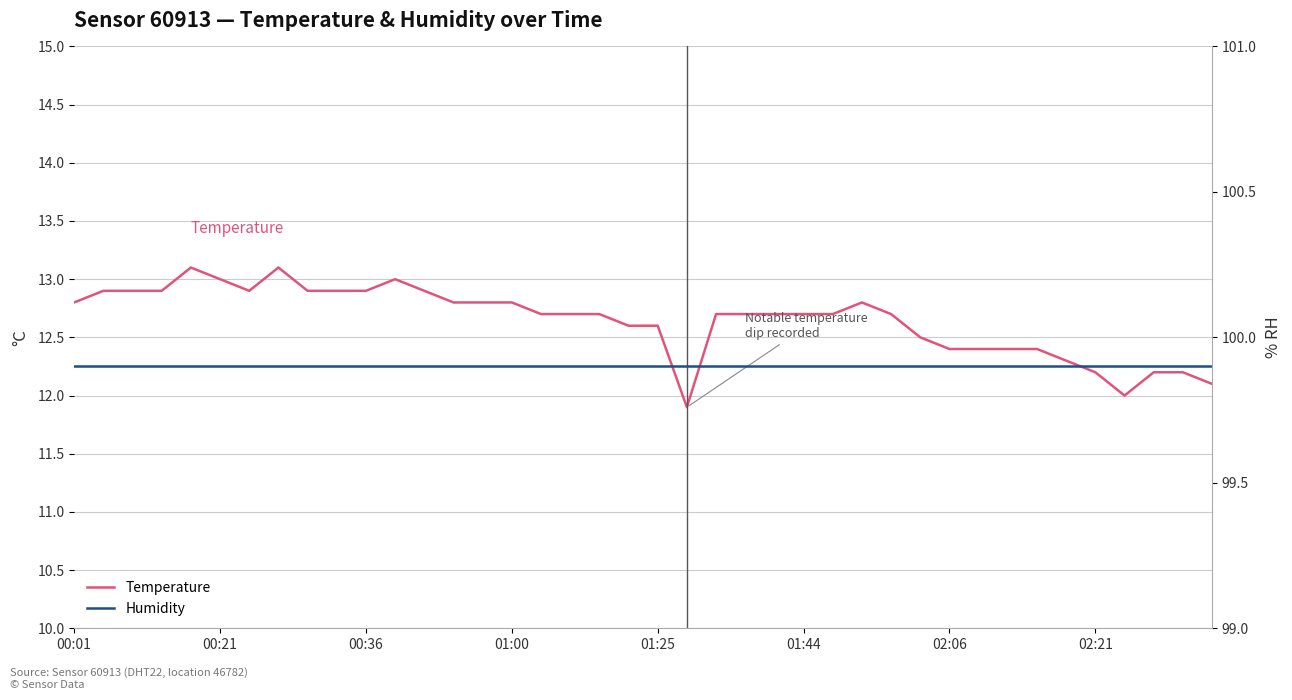

Which series changed the most between 01:25 and 17?

Temperature